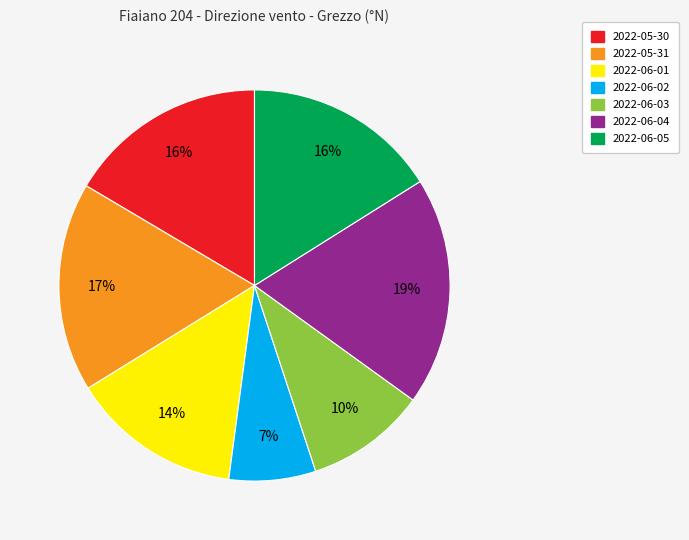

Is it true that 2022-06-05 is 16% of the pie?

True